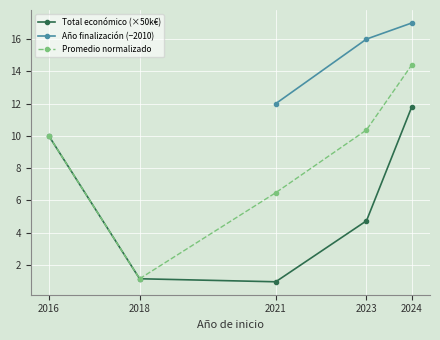

What is the difference between the highest and lowest values at 2023?

11.3